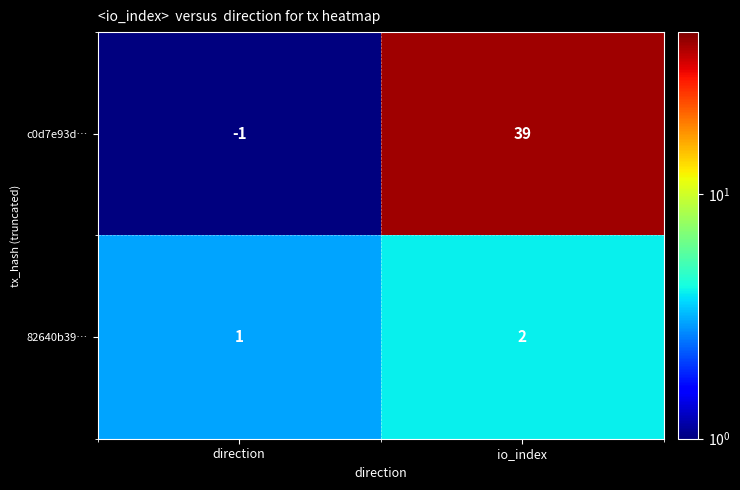

Where is c0d7e93d… nearest to the value 19?

direction